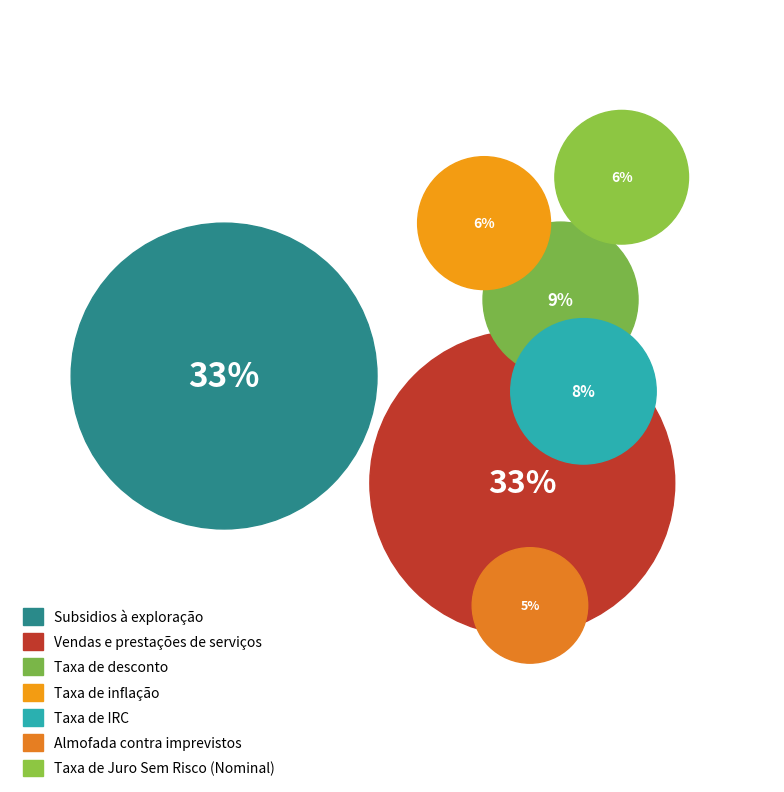

Which category has the biggest portion of the pie?

Subsidios à exploração